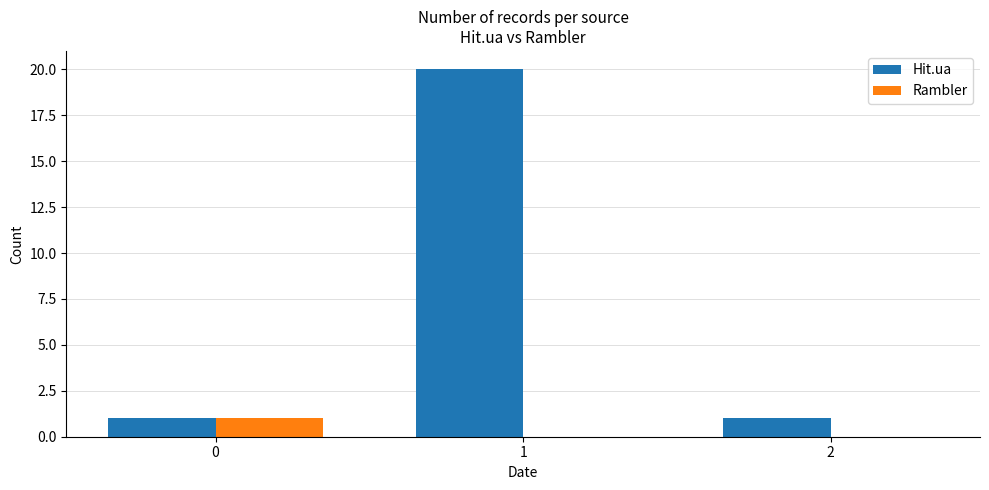

Which series changed the most between 1 and 2?

Hit.ua